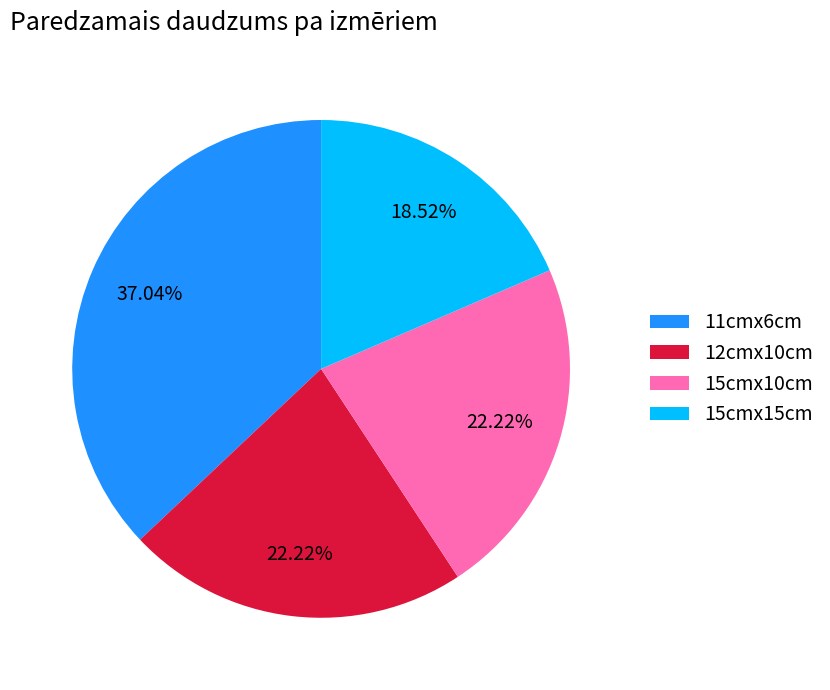

What portion of the pie excludes 12cmx10cm?

77.8%